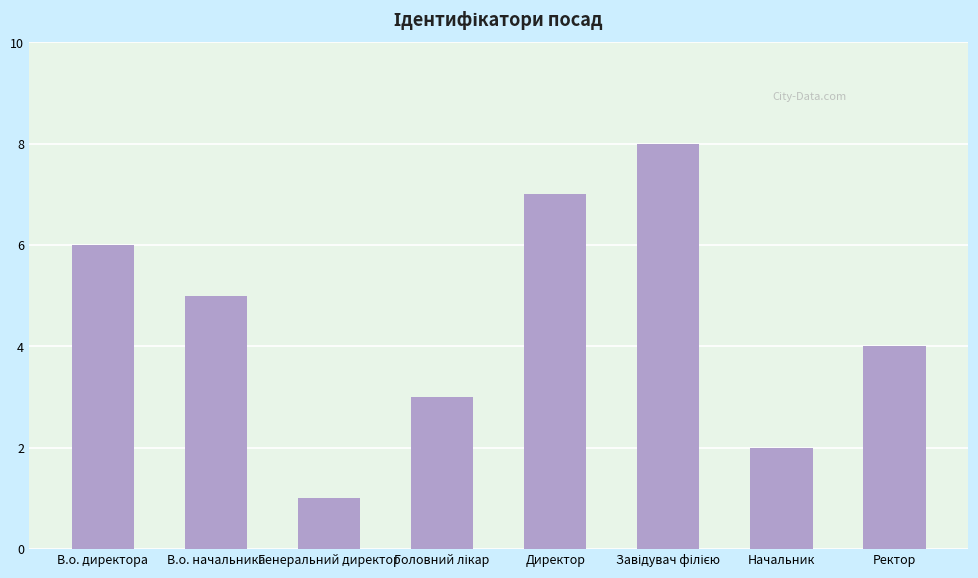

True or false: the data shows 4 at Ректор.

True